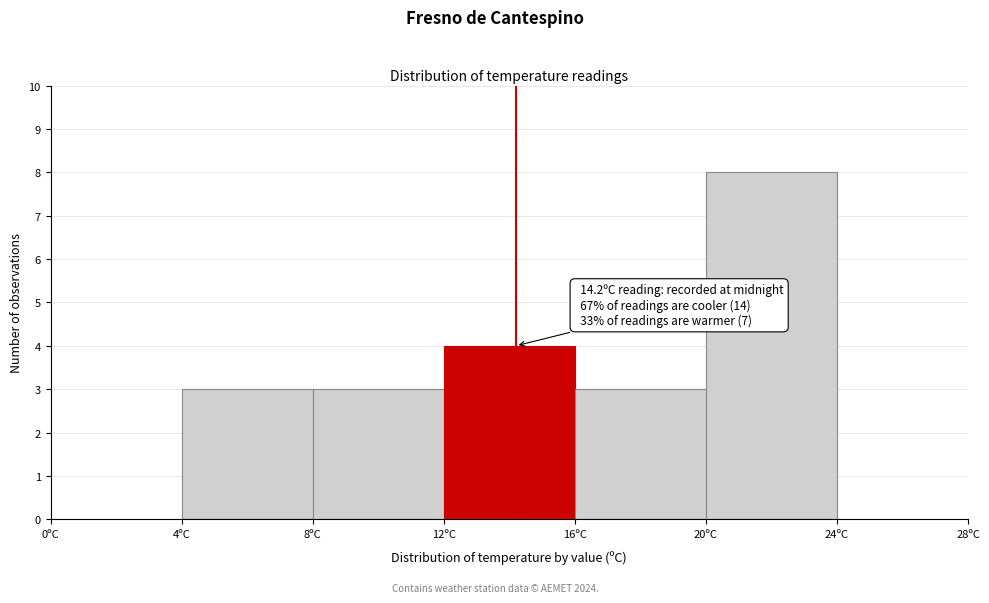

Which range on the x-axis has the tallest bar?

20 to 24